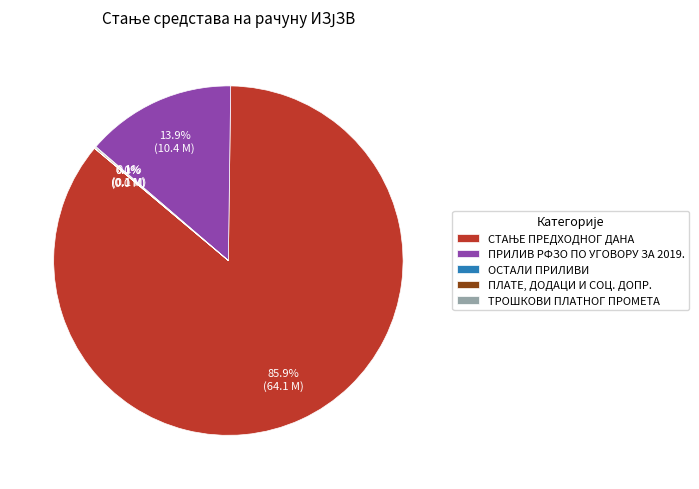

To the nearest percent, what is the difference between the largest and smallest slice percentages?

86%